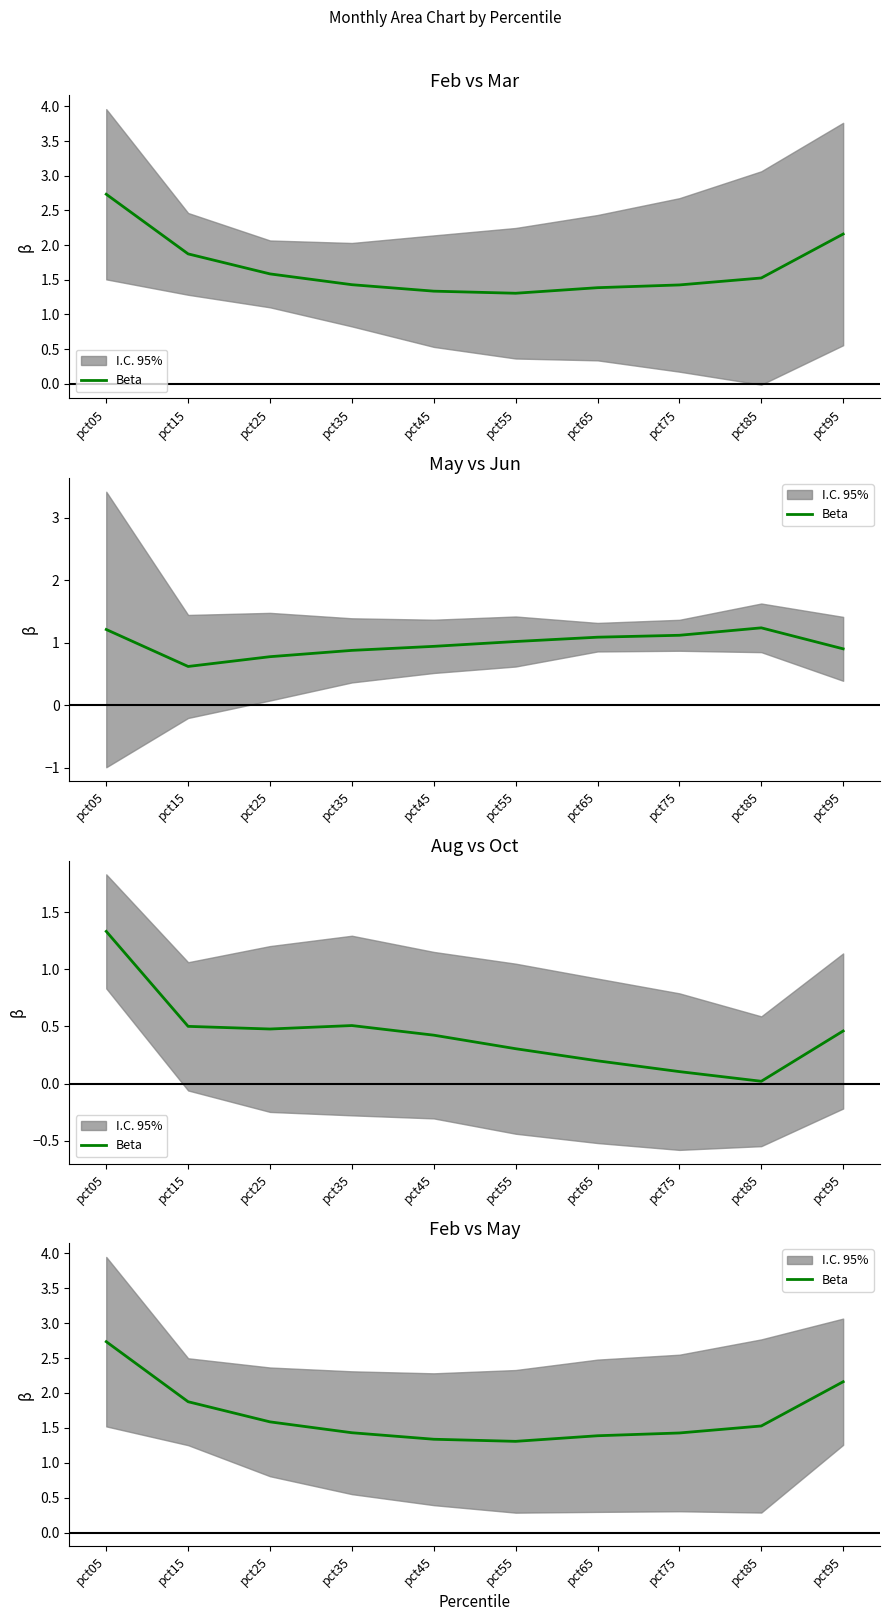

List the labels in order of value, smallest first.

pct55, pct45, pct65, pct75, pct35, pct85, pct25, pct15, pct95, pct05